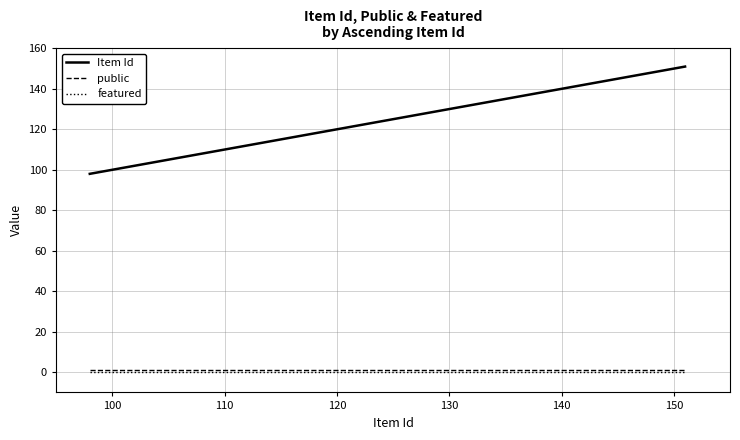

How many distinct data groups are displayed?

3